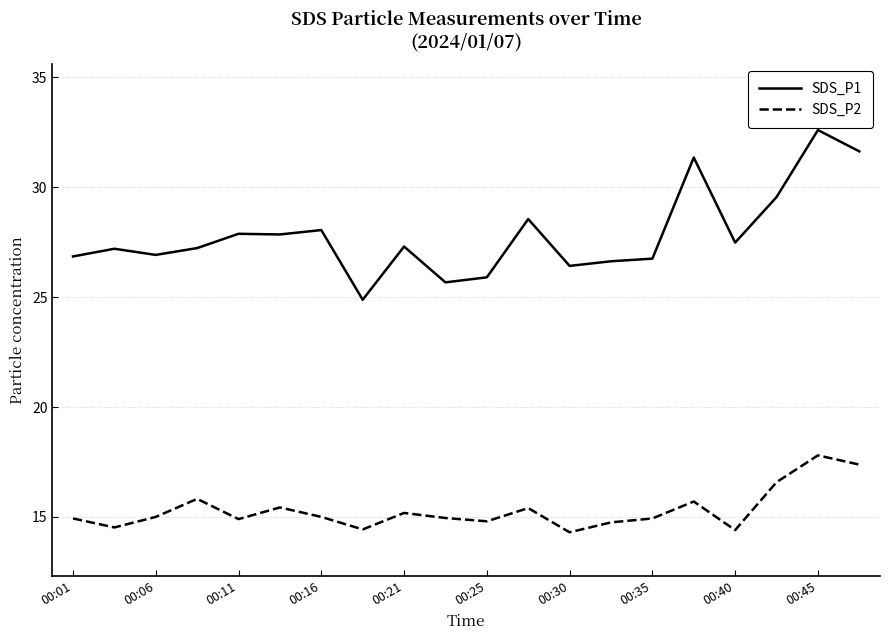

True or false: SDS_P1 and SDS_P2 cross at least once.

False